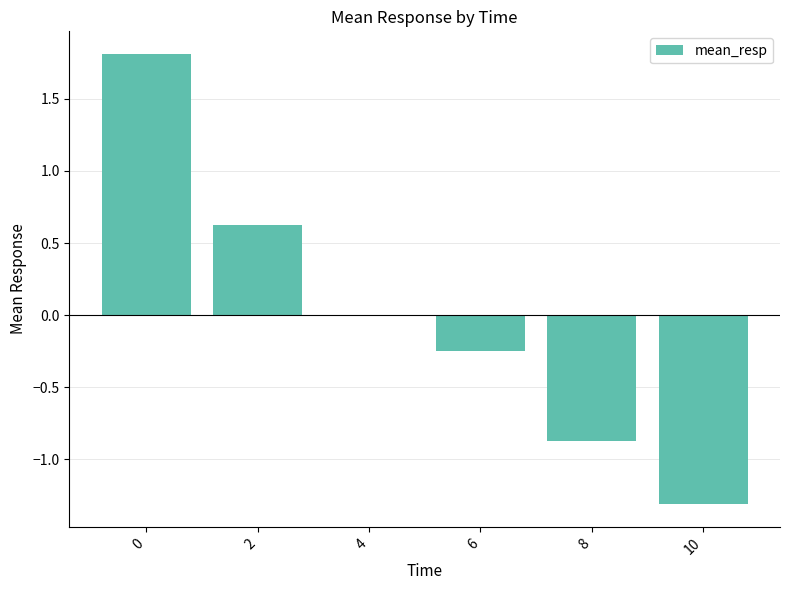

Are the bars horizontal?

No